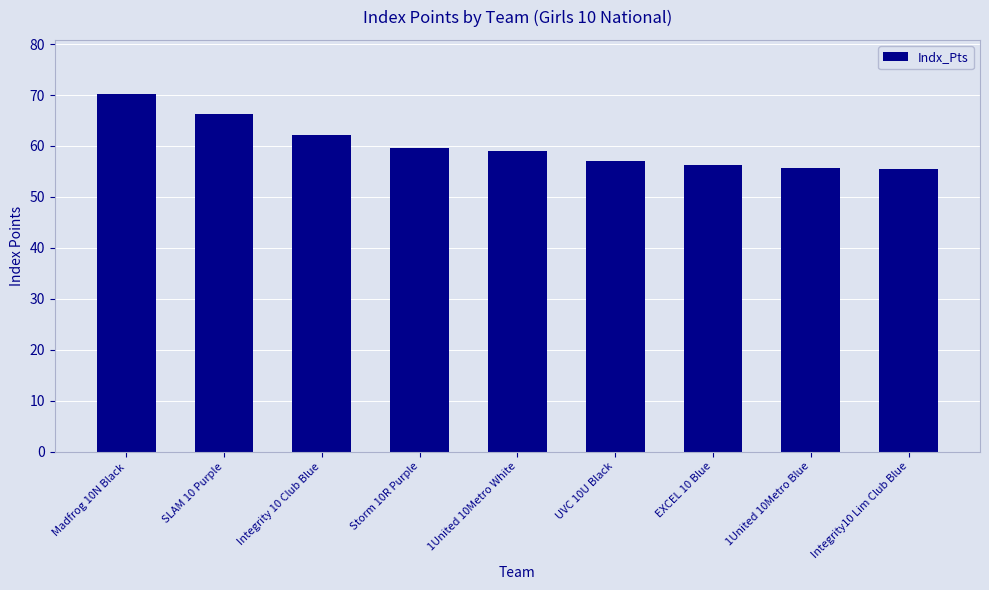

Approximately how many times larger is the value at UVC 10U Black compared to Storm 10R Purple?

1.0